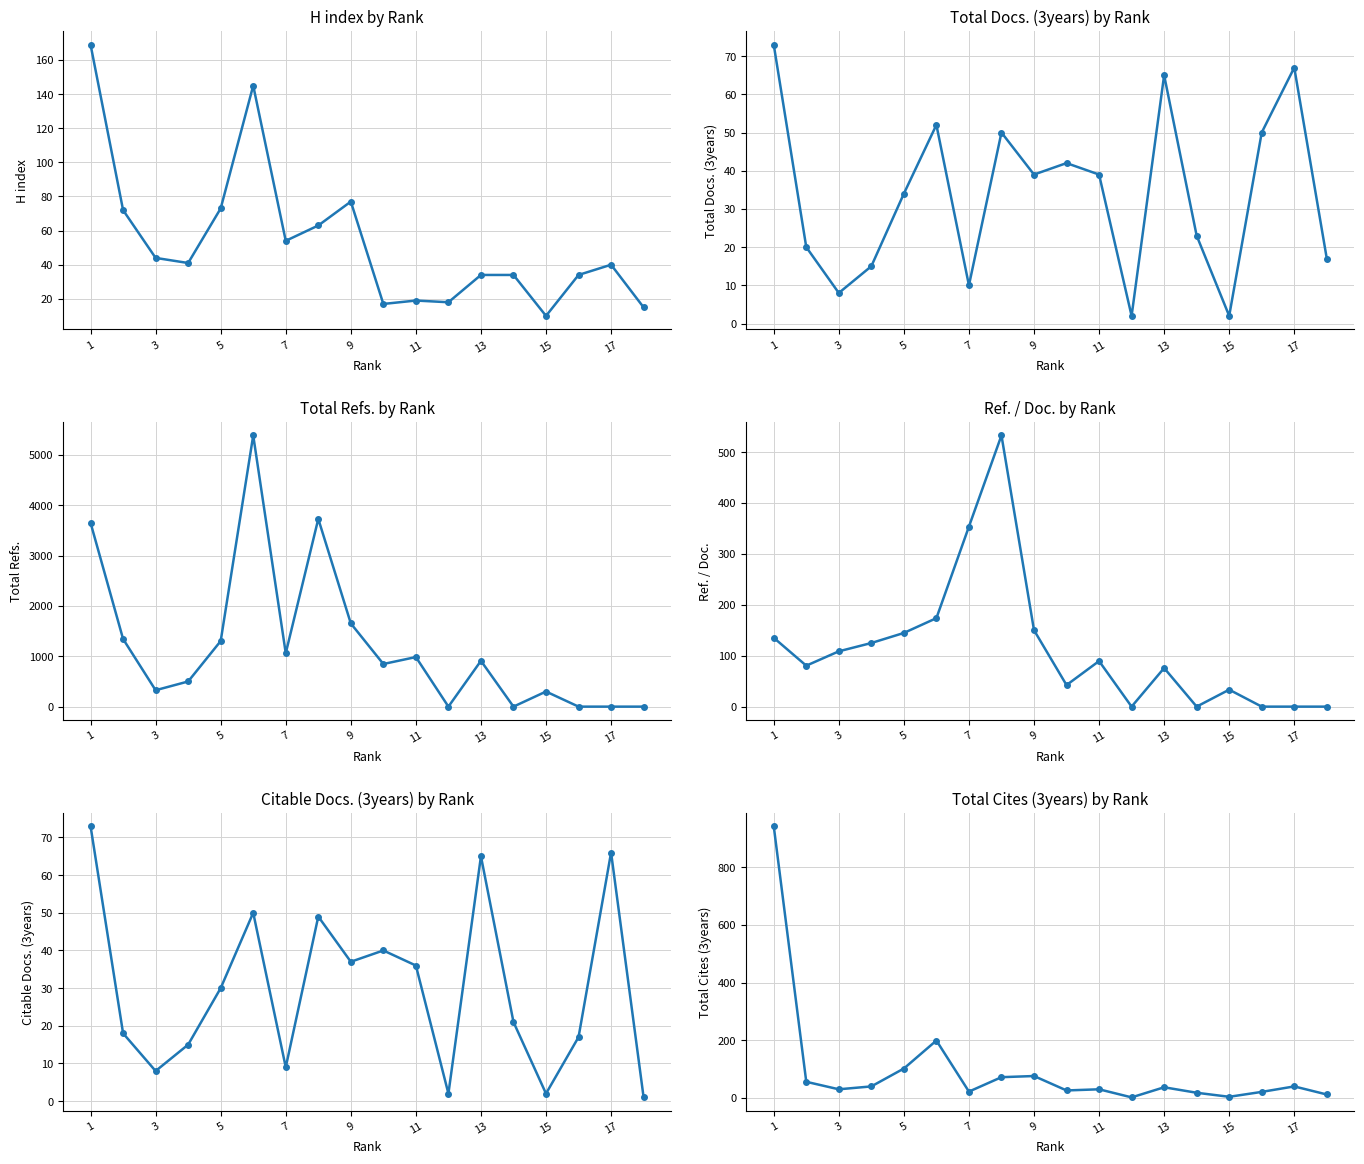

Count the number of categories in the chart.

18